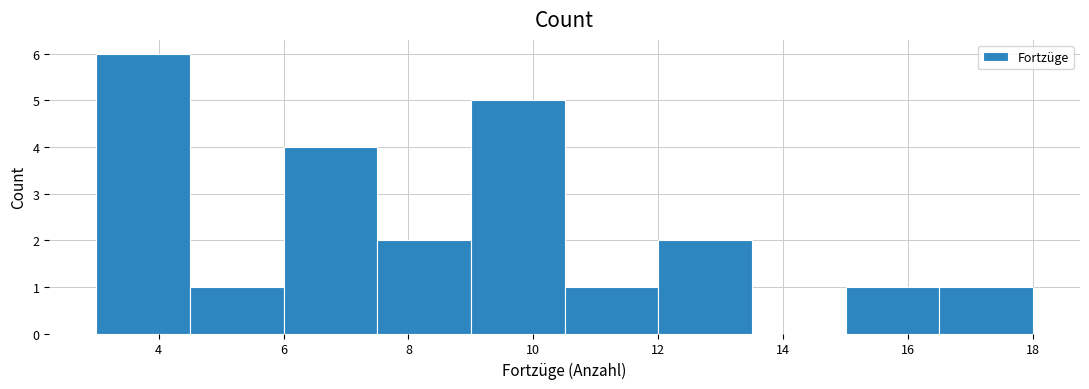

Which range on the x-axis has the tallest bar?

3.0 to 4.5